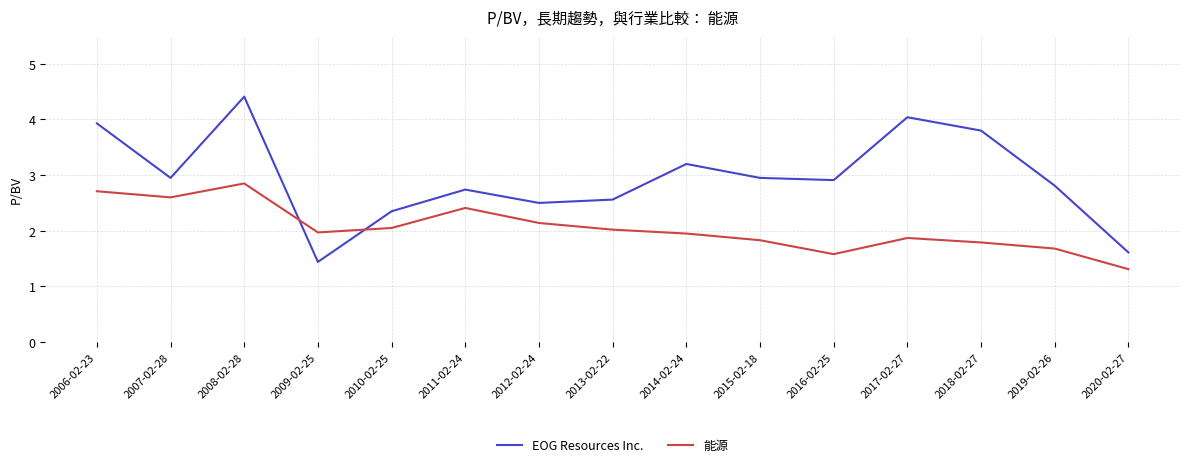

What is the difference between the EOG Resources Inc. values at 2016-02-25 and 2006-02-23?

1.0